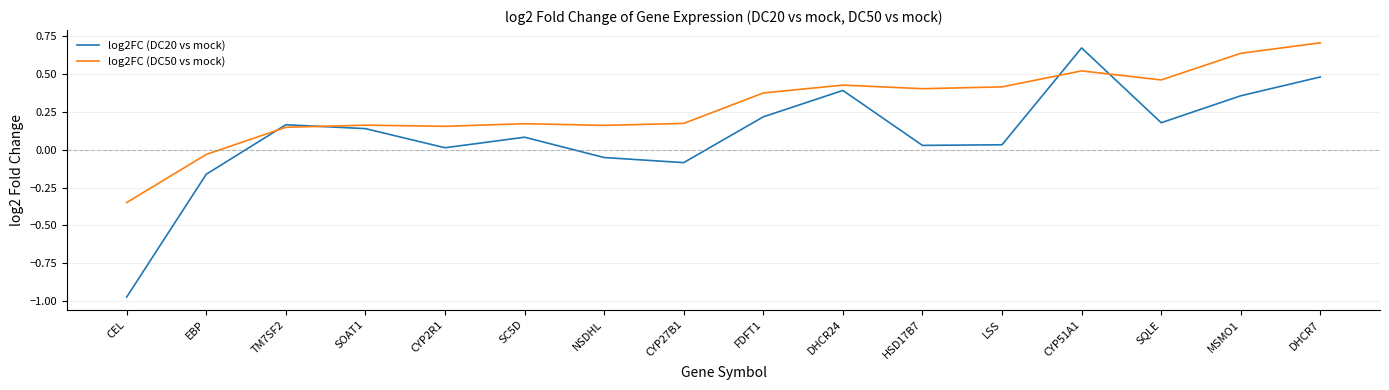

The value of log2FC (DC50 vs mock) at SOAT1 is 0.2. True or false?

True